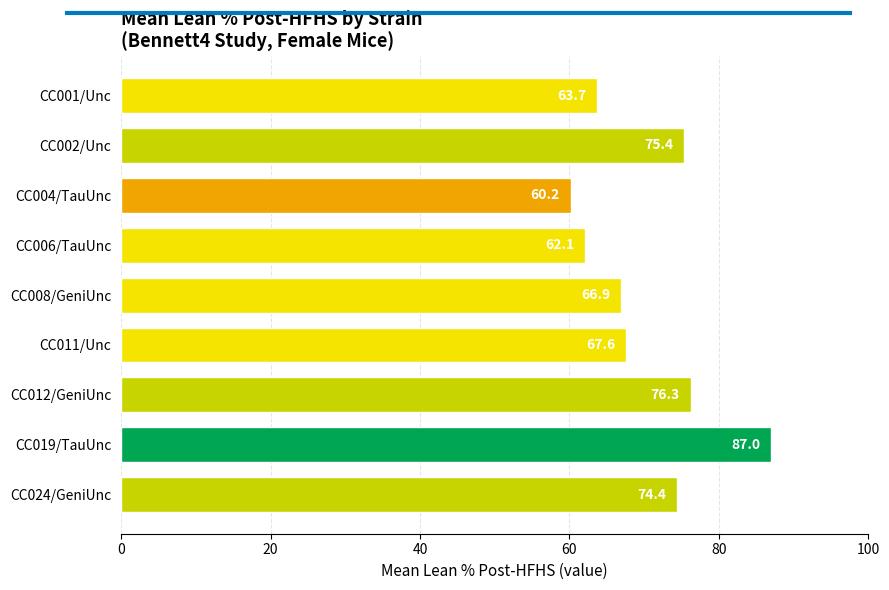

Does the chart contain stacked bars?

No